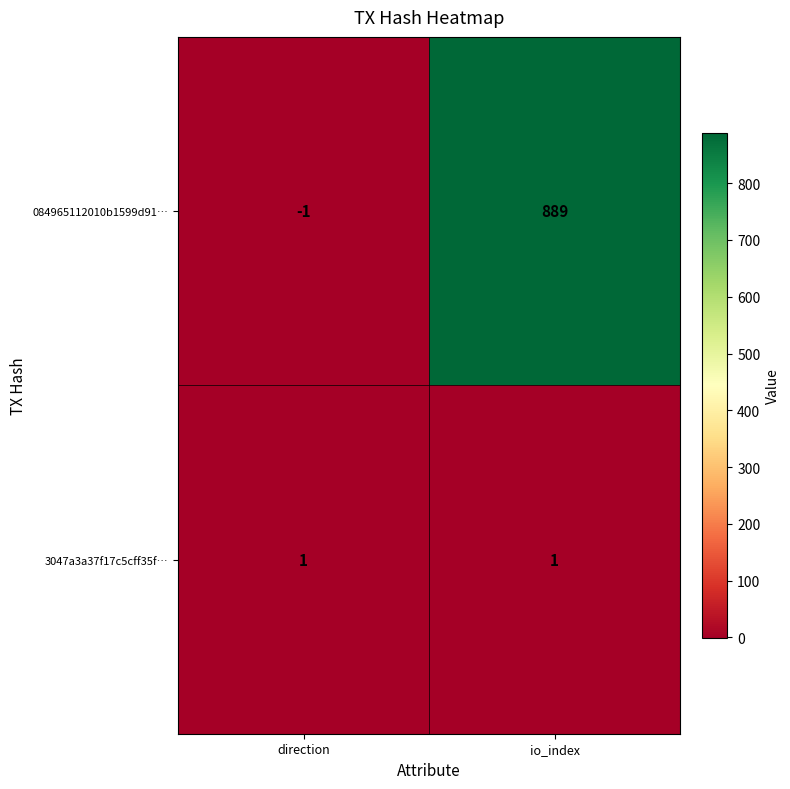

The 084965112010b1599d91… series shows 458 at io_index. True or false?

False